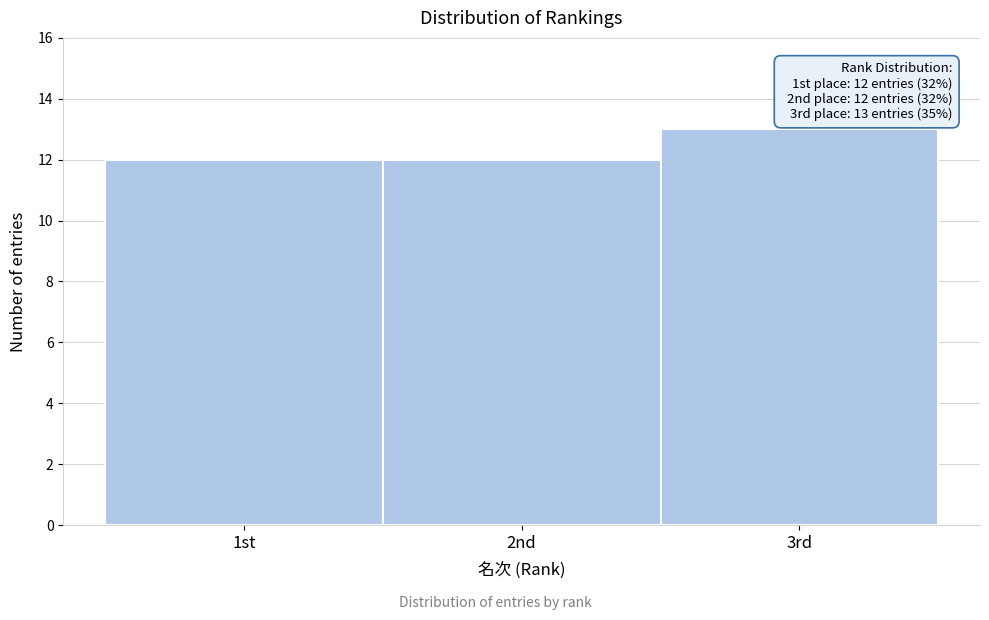

Reading left to right, list all the values displayed in this chart.

12	12	13